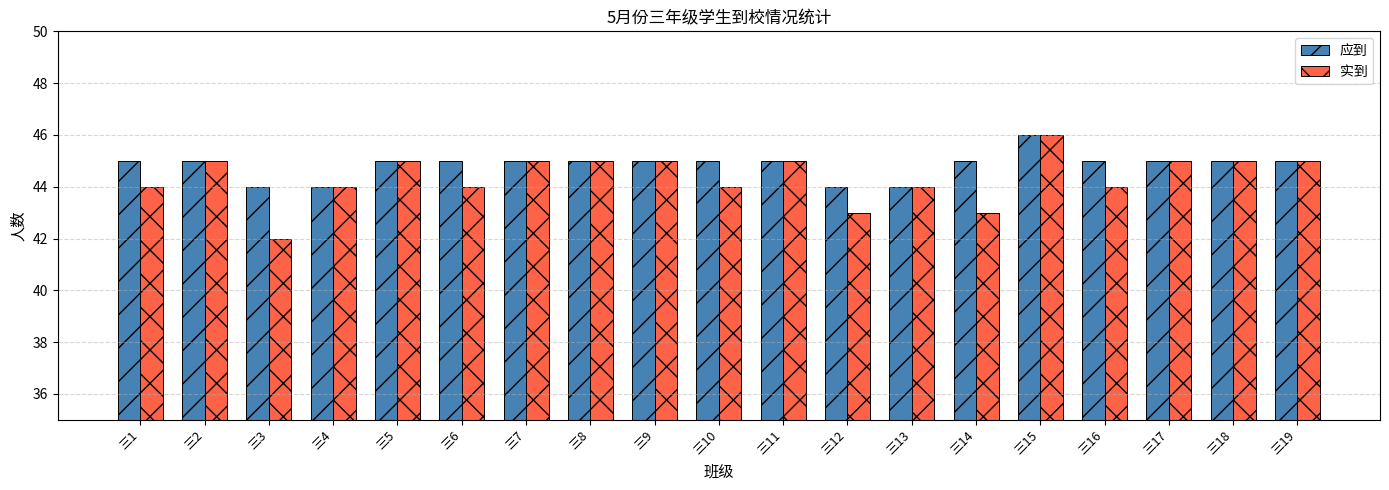

Which series has the largest total across all categories?

应到